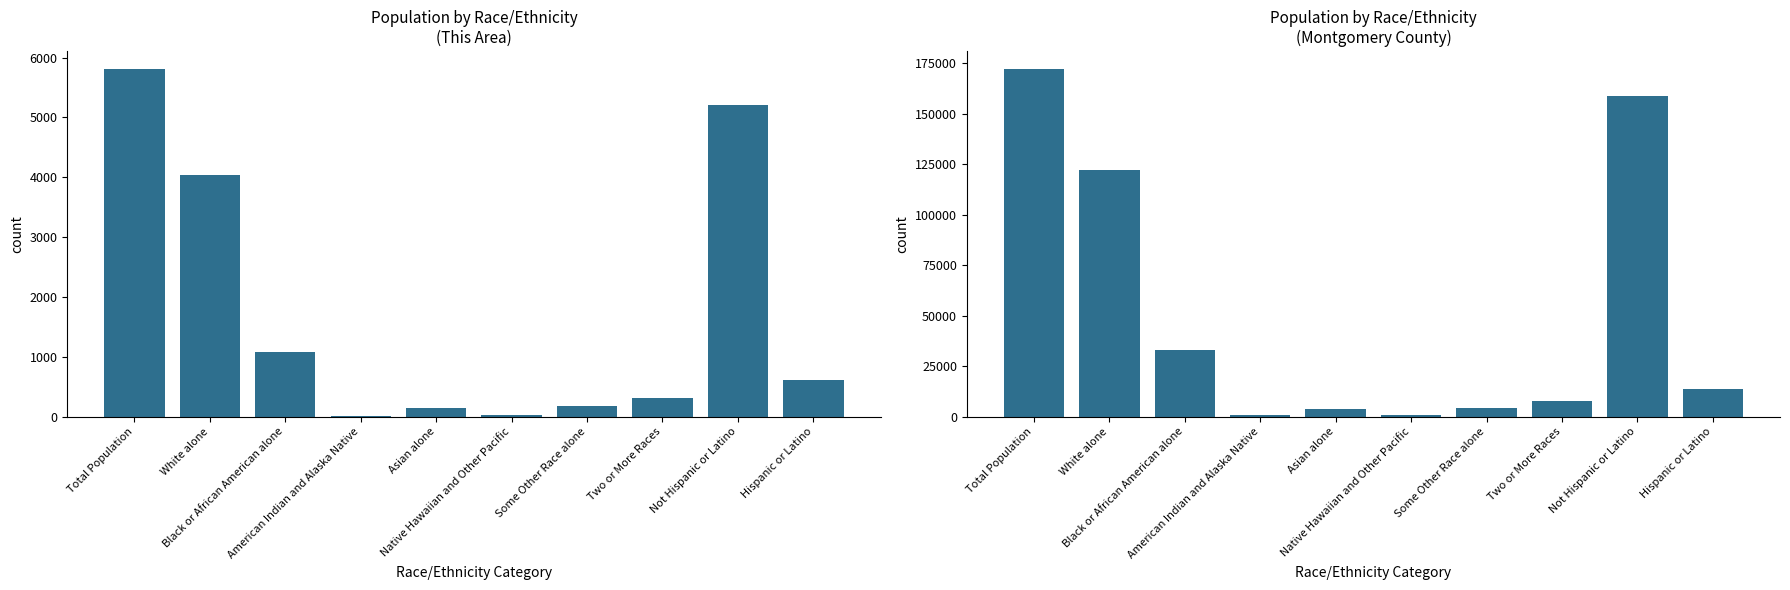

What is the label of the 7th bar from the right?

American Indian and Alaska Native